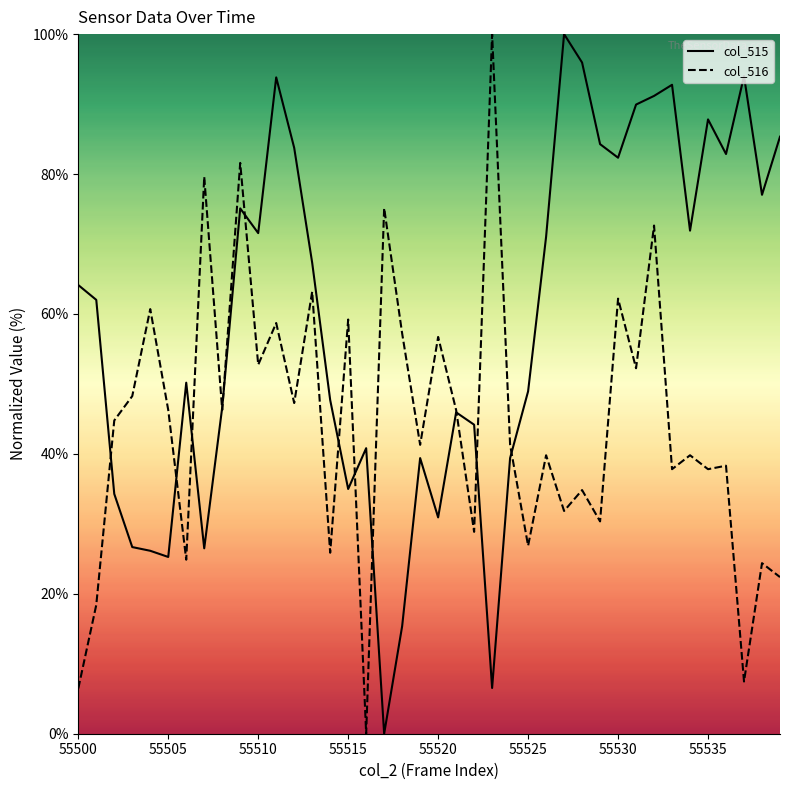

Rank the series by their maximum value, from lowest to highest.

col_515, col_516